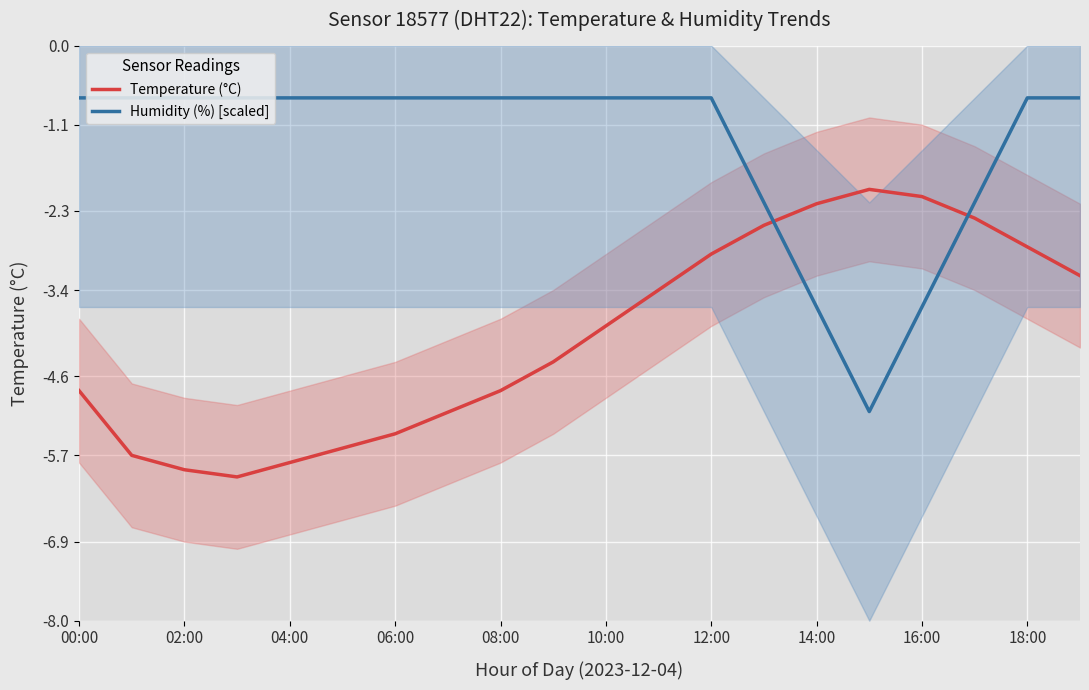

Between which two adjacent categories do Temperature (°C) and Humidity (%) [scaled] first intersect?

13 and 14